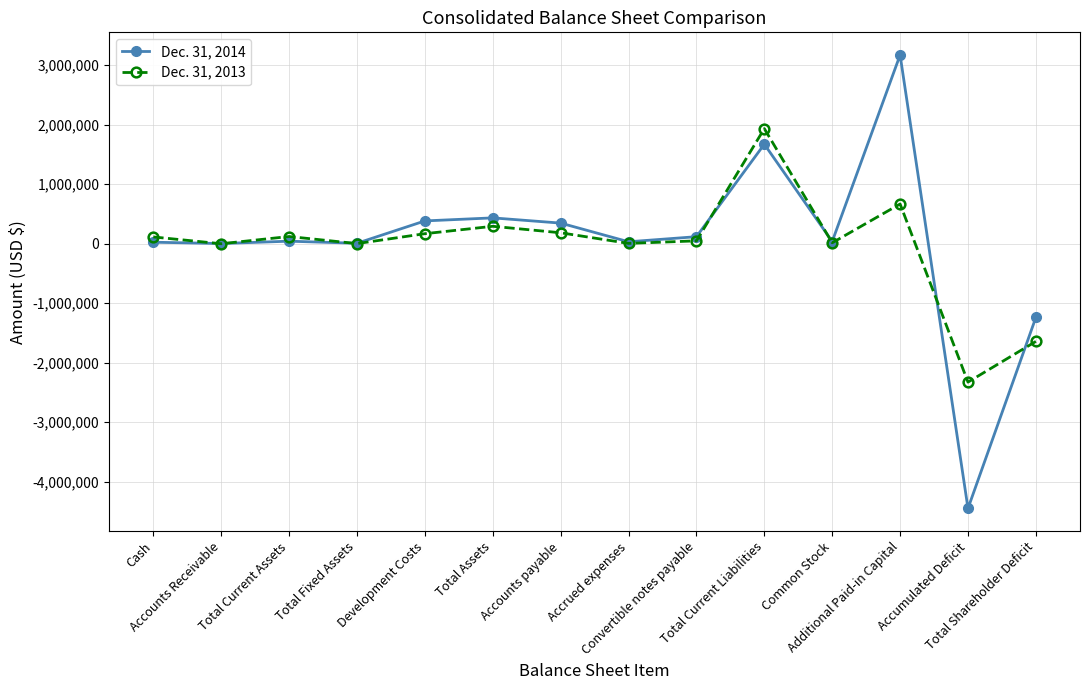

What is the sum of all Dec. 31, 2013 values?

-408059